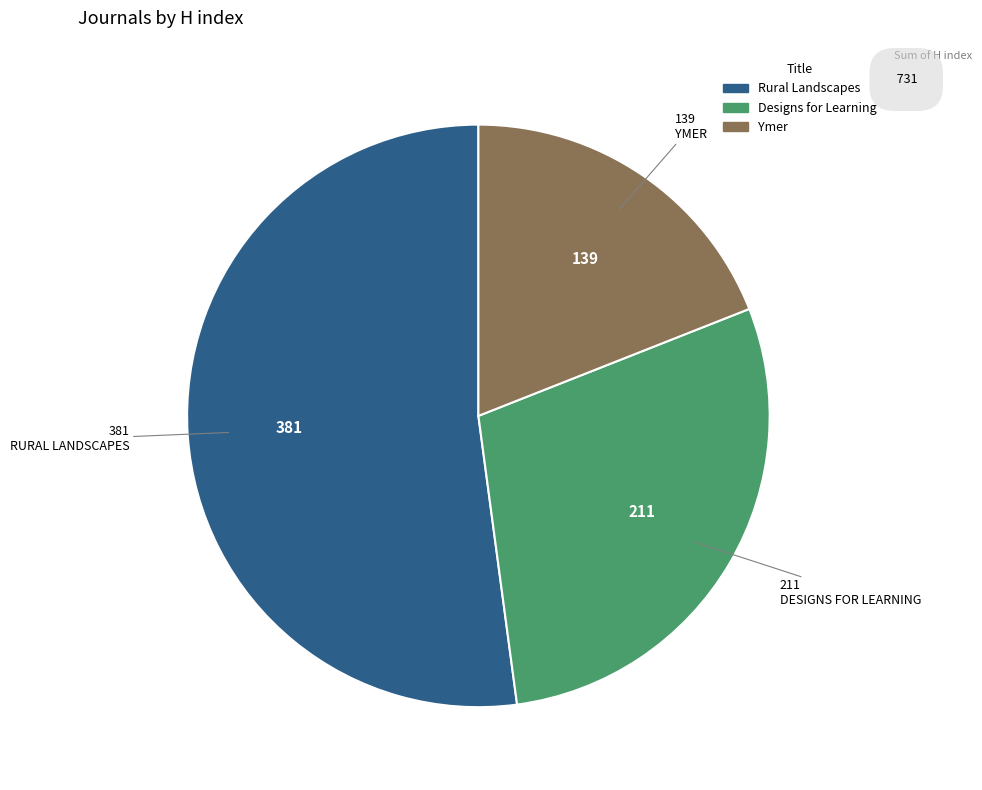

Is it true that Rural Landscapes is 41% of the pie?

False